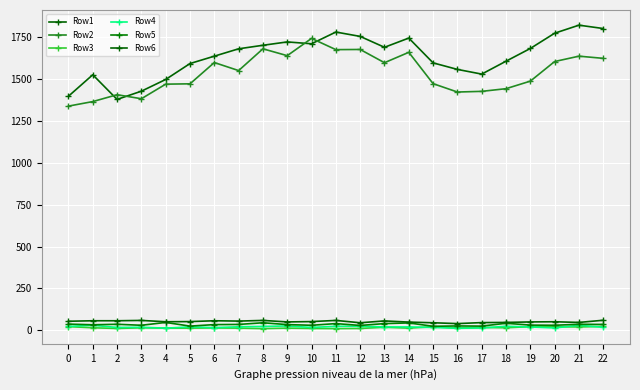

True or false: Row2 and Row3 intersect in this chart.

False